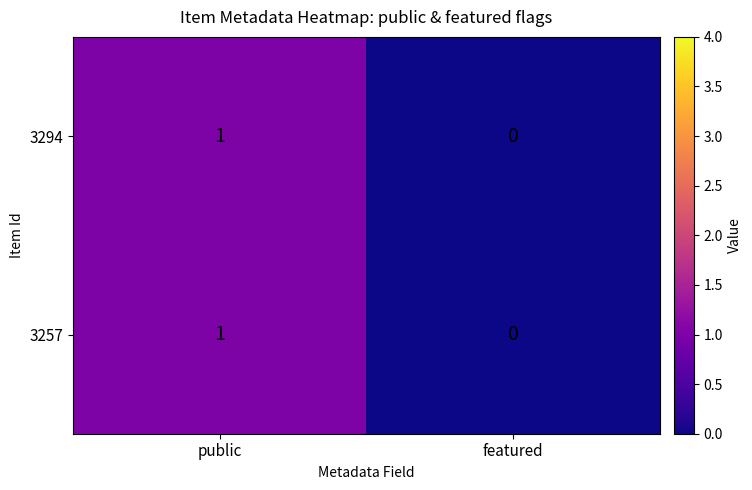

Count the number of categories in the chart.

2